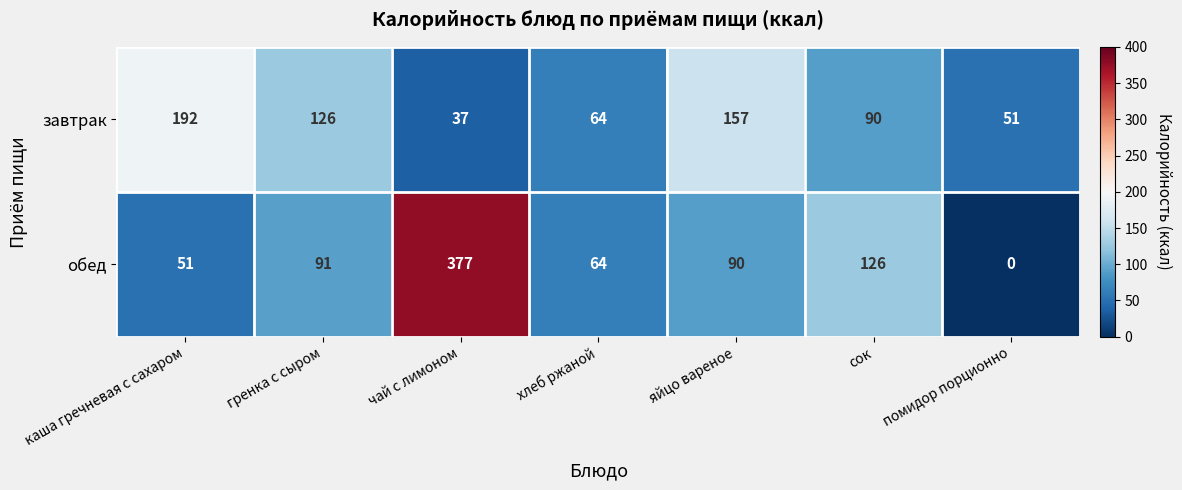

Count the number of data series in this chart.

2